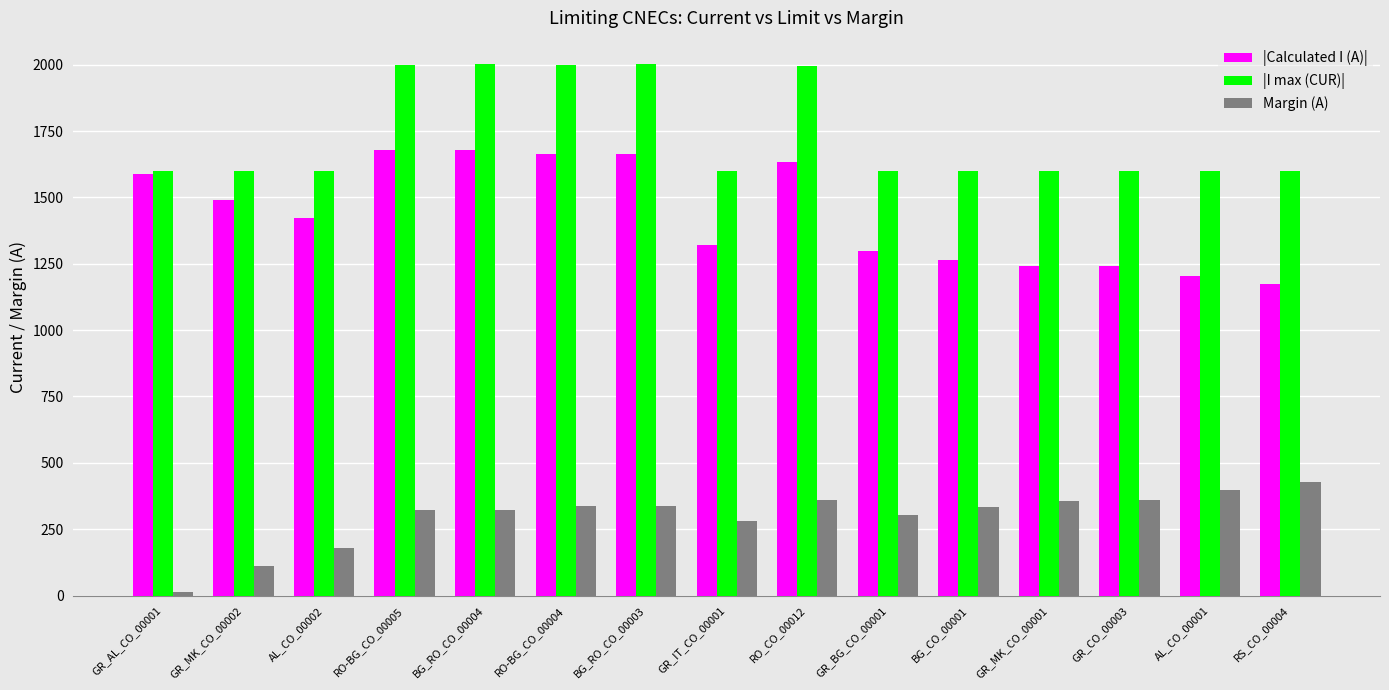

At which category does the chart reach its minimum across all series?

GR_AL_CO_00001